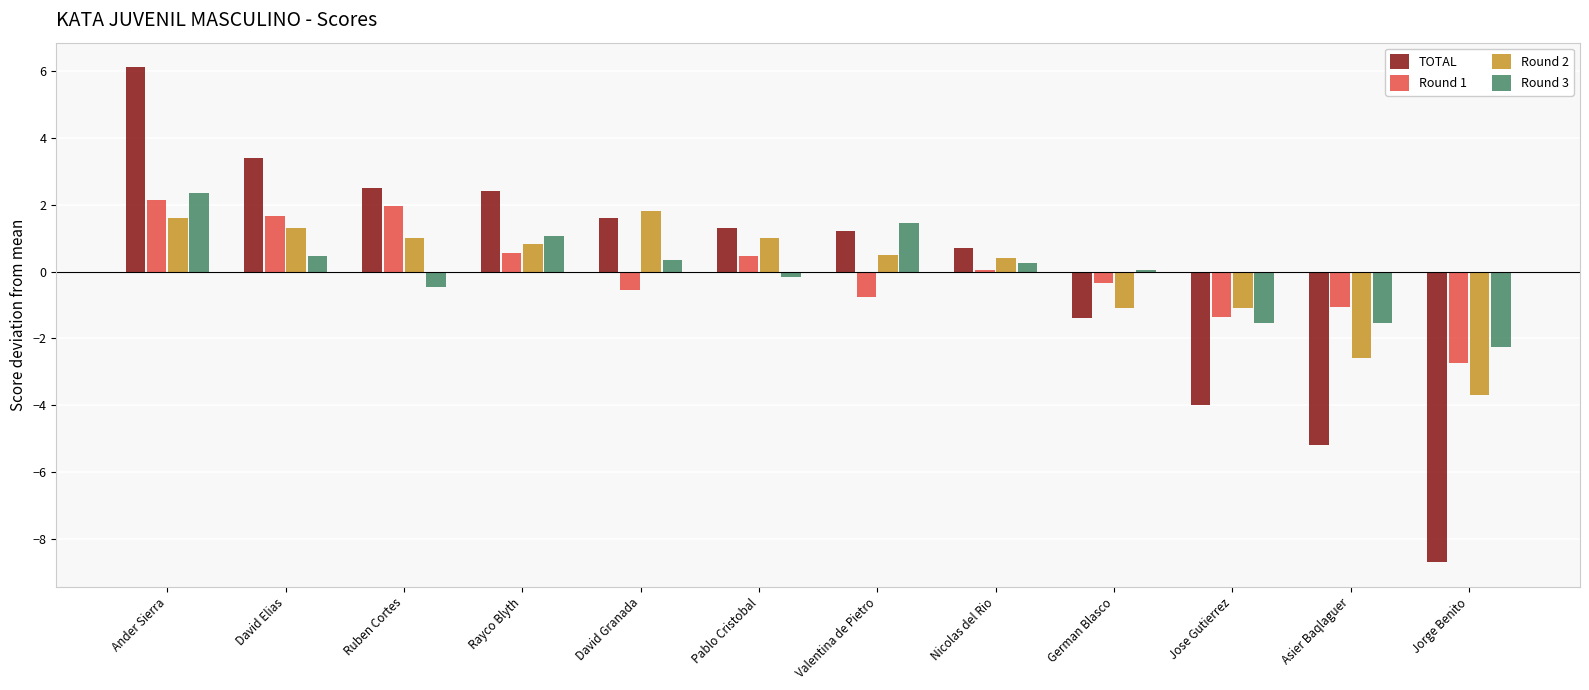

What is the minimum value shown in the chart?

-8.7